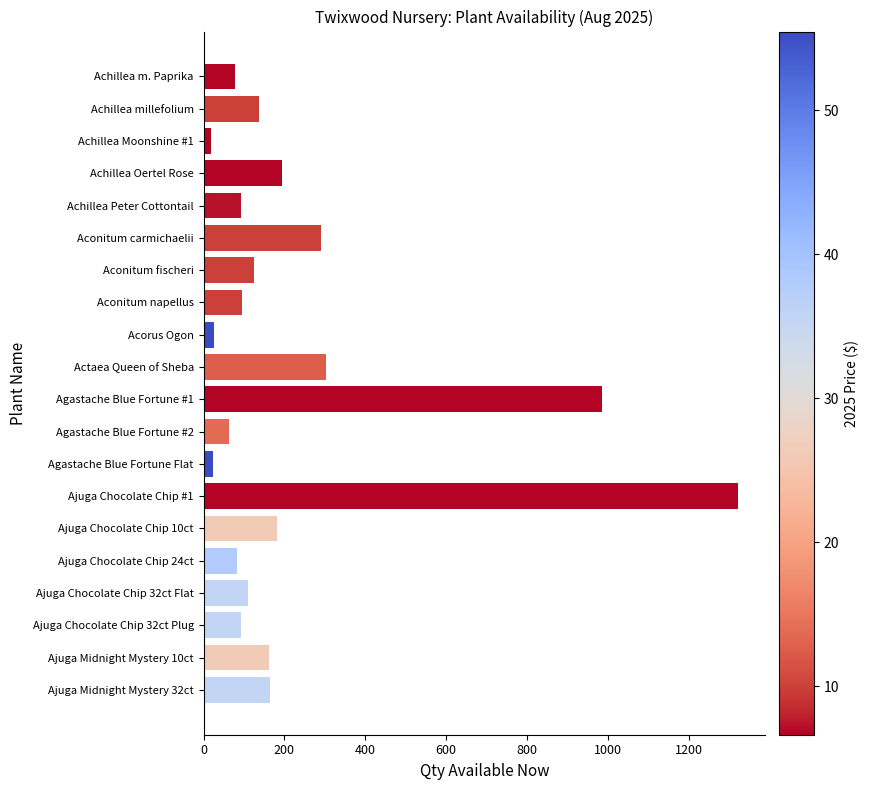

What is the average value?

228